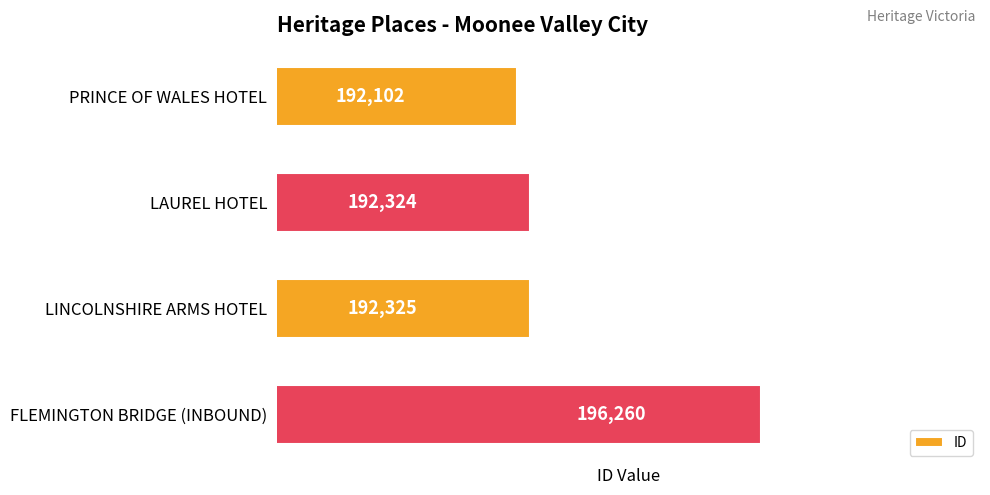

The chart shows a value of 196260 at FLEMINGTON BRIDGE (INBOUND). True or false?

True